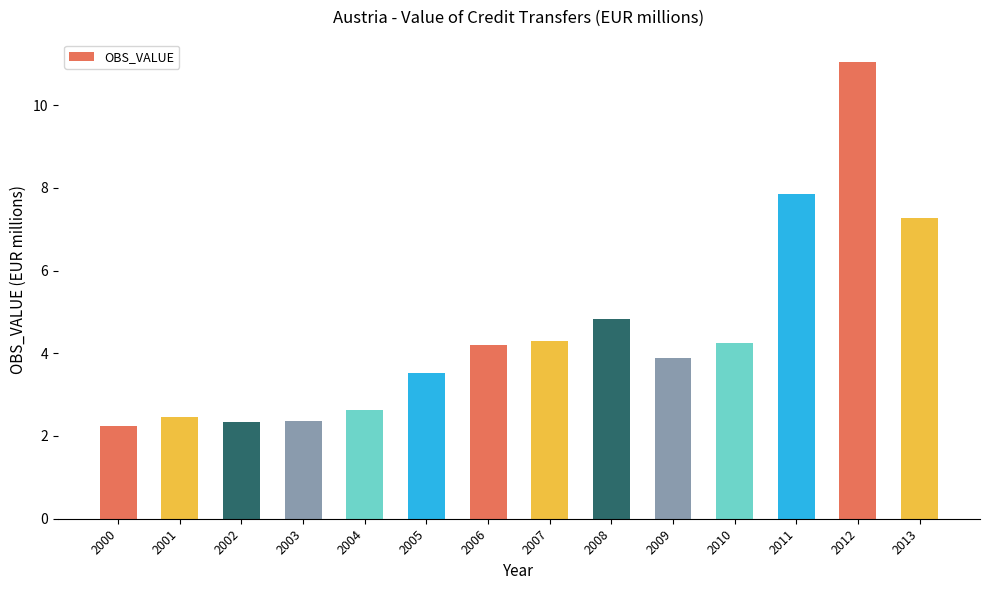

What is the maximum value shown in the chart?

11.0